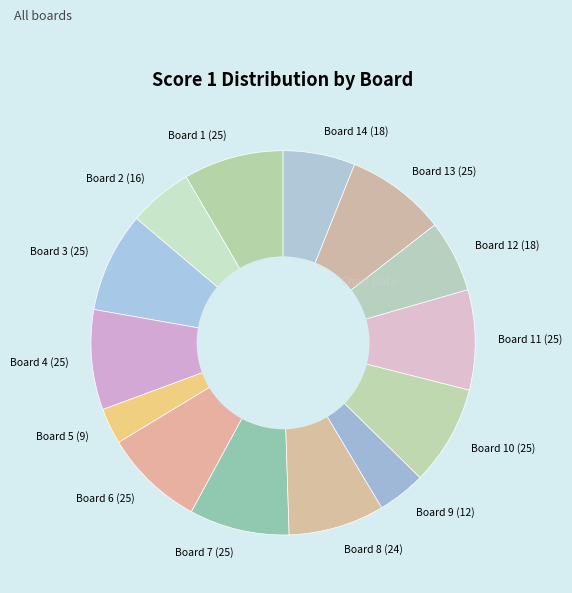

Count the number of slices in the pie.

14